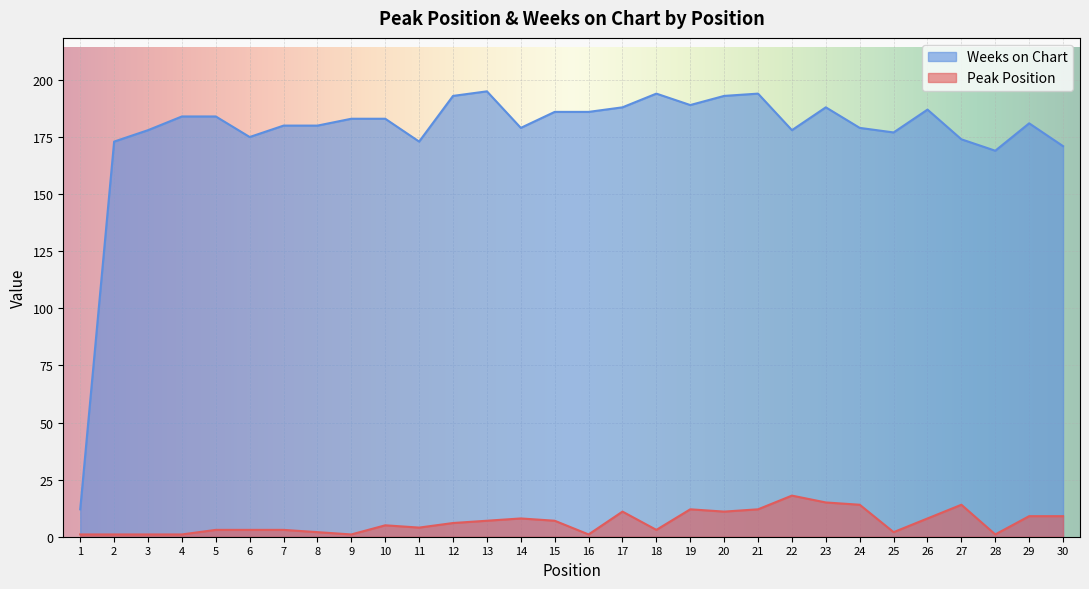

At 1, list the series in order from largest to smallest.

Weeks on Chart, Peak Position